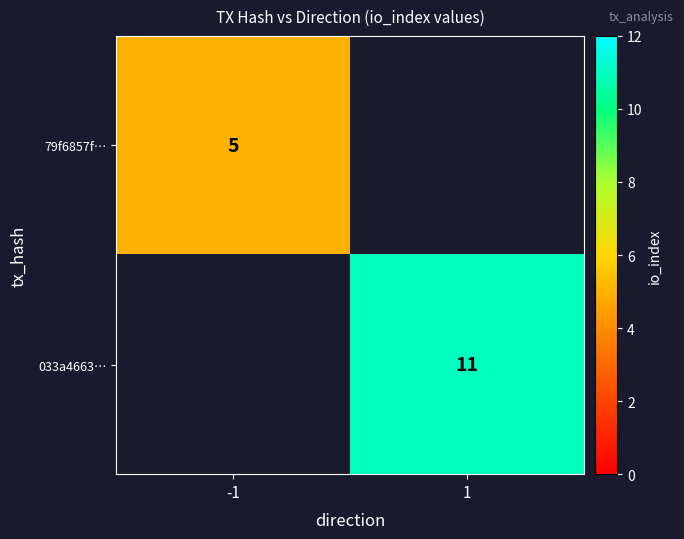

What is the smallest value displayed?

5.0